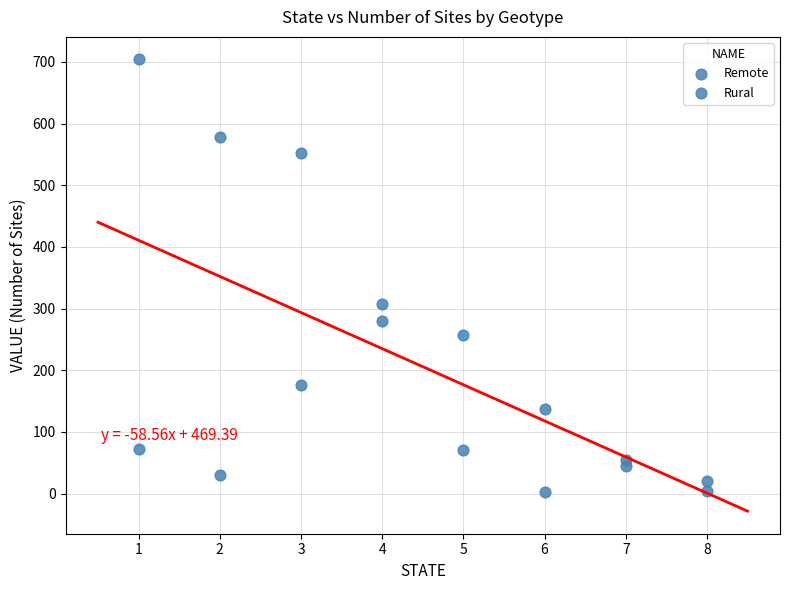

How many points are shown in the scatter plot?

16